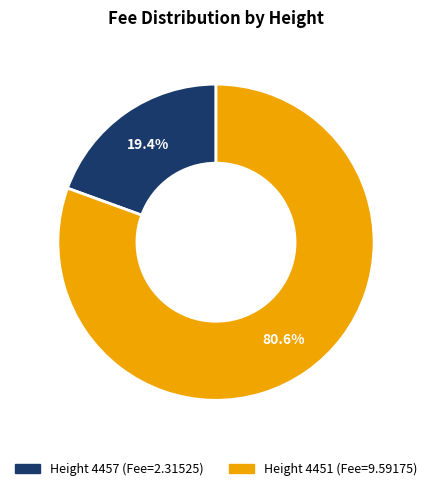

Is there a majority slice in this chart?

Yes